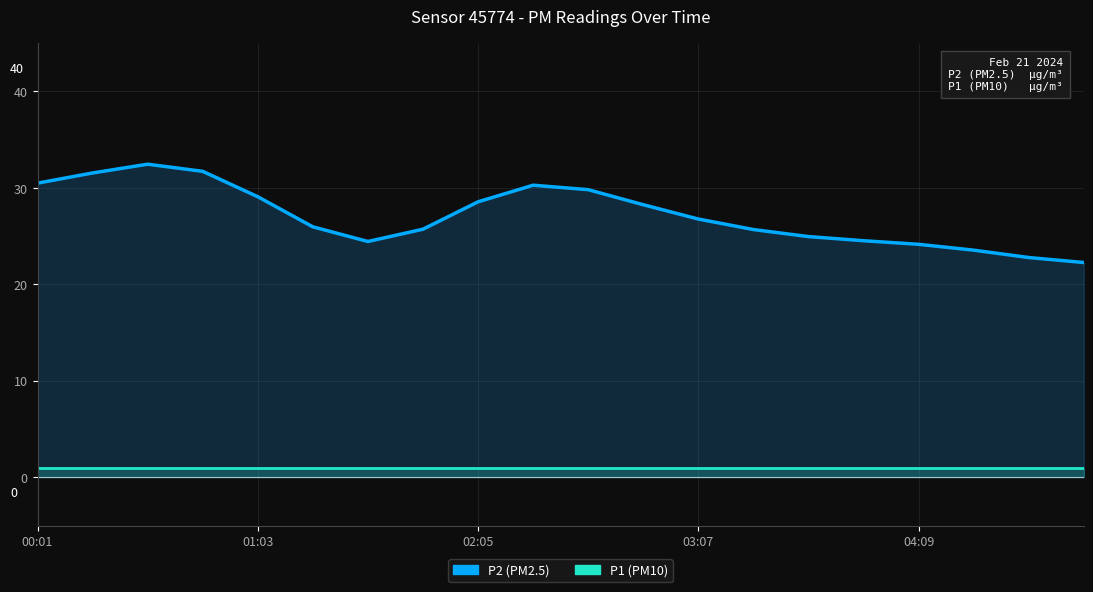

Count the number of data series in this chart.

2